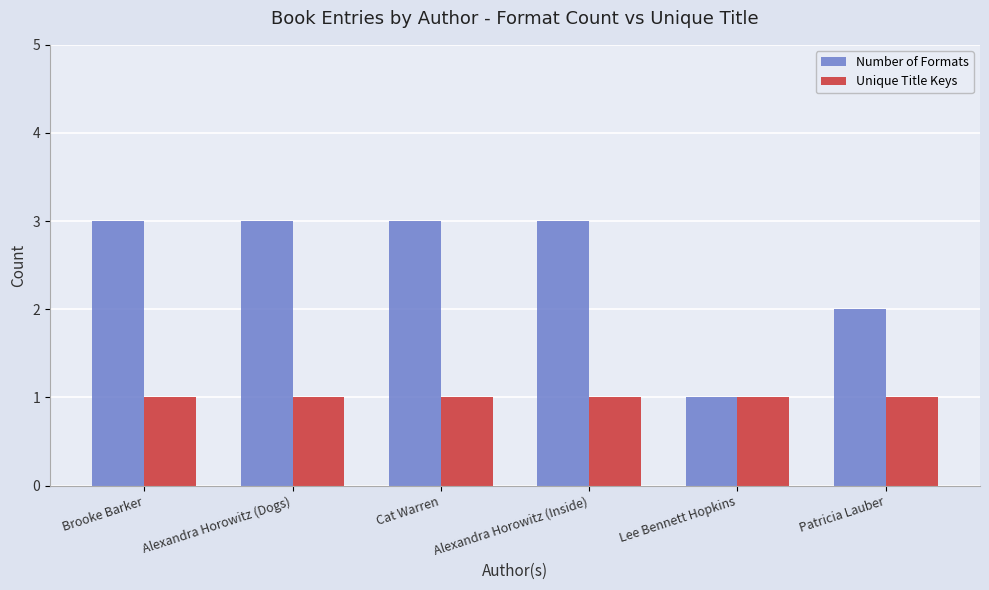

What is the label of the 2nd bar from the right?

Lee Bennett Hopkins